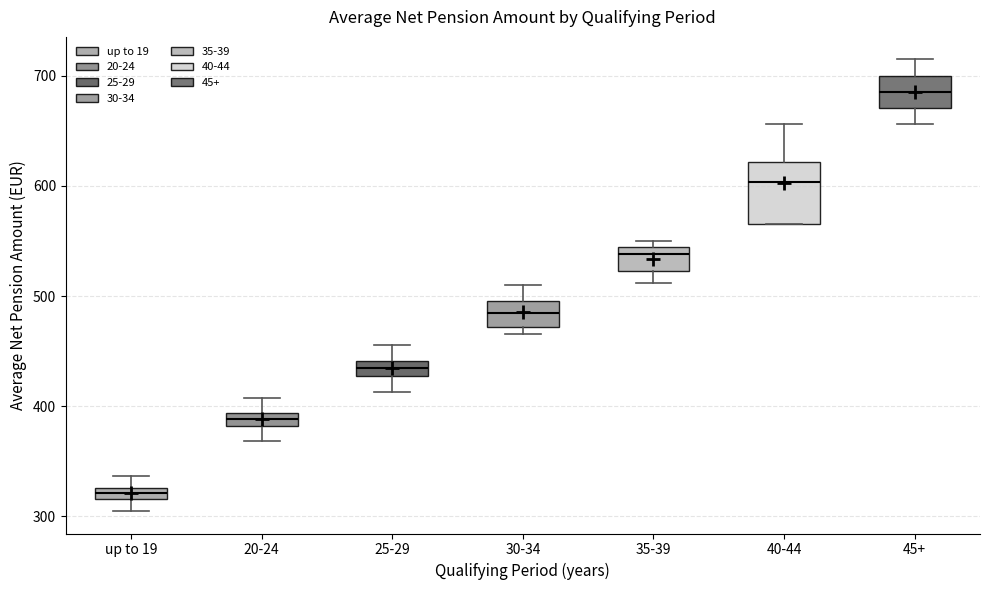

Comparing the boxes themselves (not the whiskers), which one is the tallest?

40-44